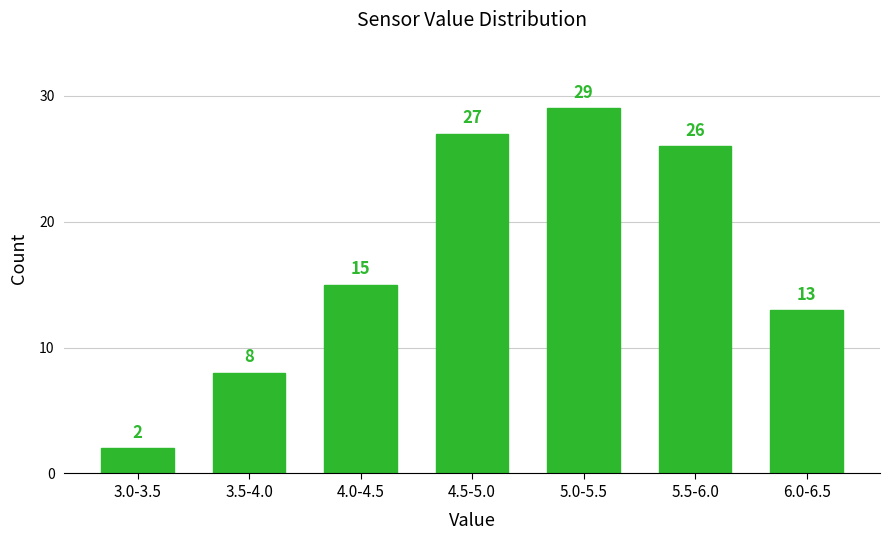

Reading left to right, extract all data points from this chart.

2	8	15	27	29	26	13